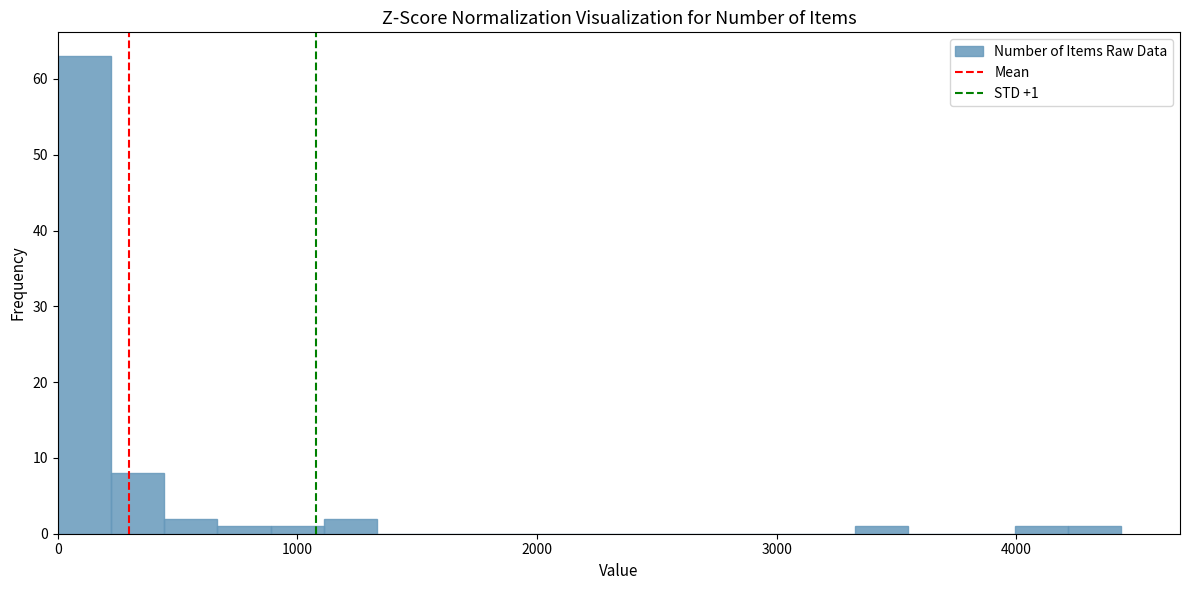

Read against the x-axis, roughly where is the centre of the tallest bar?

100